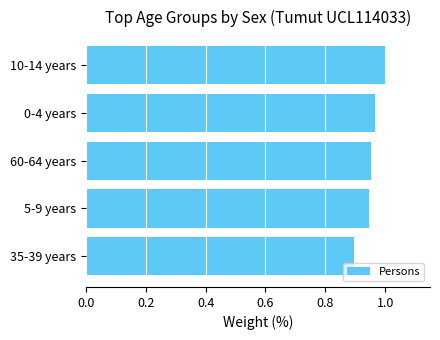

Where is the data nearest to the value 0?

35-39 years